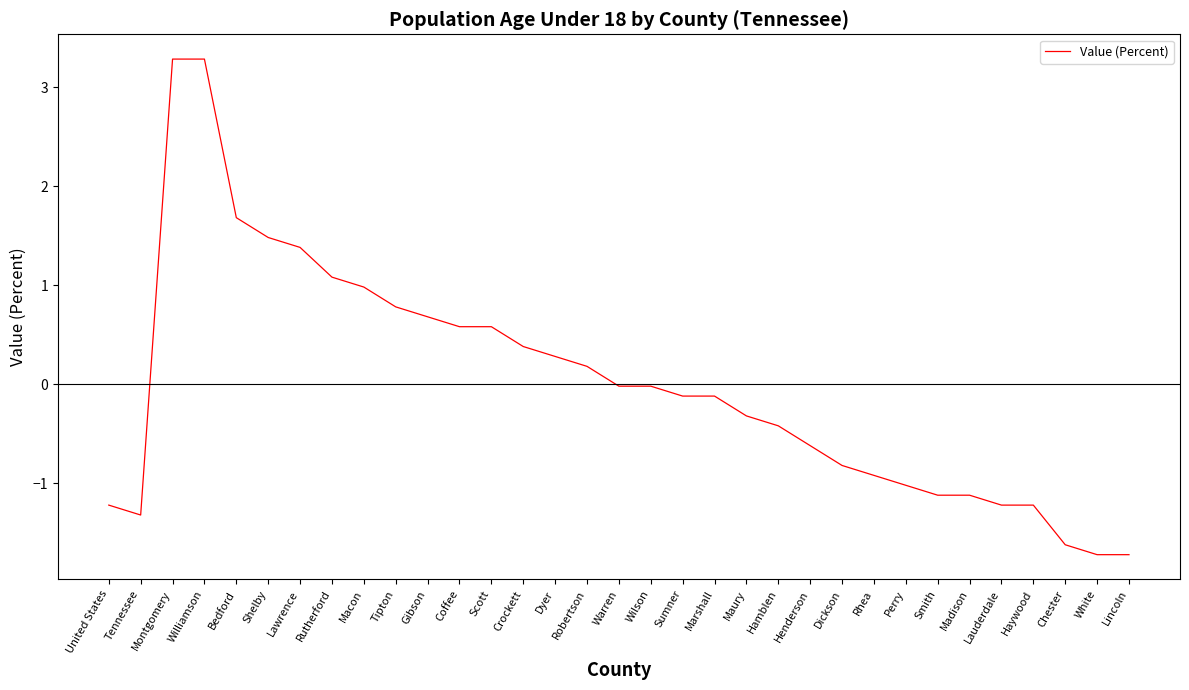

What is the difference between the maximum and second lowest values?

5.0